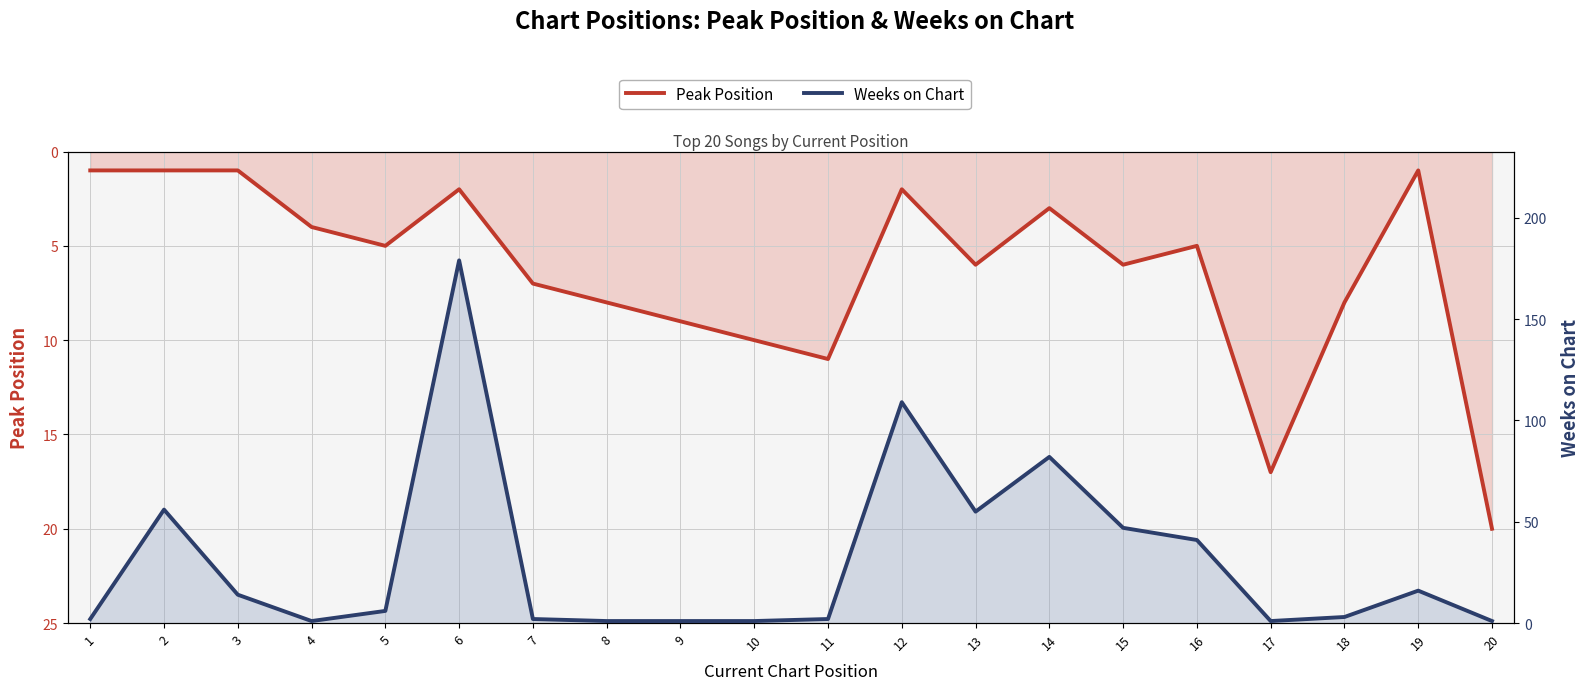

Reading left to right, what are all the values shown in this chart?

Peak Position: 1=1	2=1	3=1	4=4	5=5	6=2	7=7	8=8	9=9	10=10	11=11	12=2	13=6	14=3	15=6	16=5	17=17	18=8	19=1	20=20
Weeks on Chart: 1=2	2=56	3=14	4=1	5=6	6=179	7=2	8=1	9=1	10=1	11=2	12=109	13=55	14=82	15=47	16=41	17=1	18=3	19=16	20=1